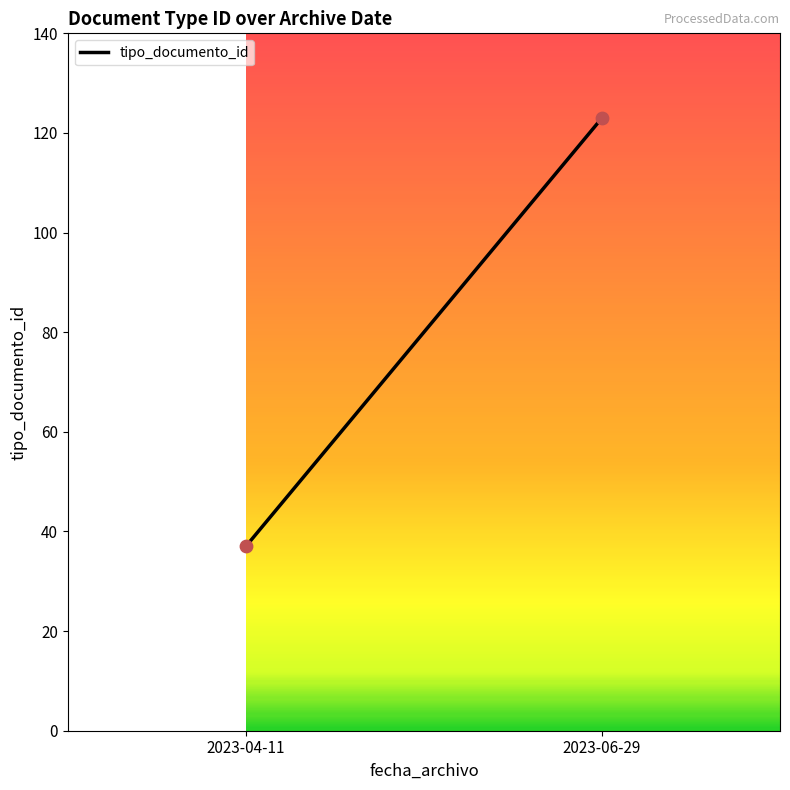

What is the average Y value?

80